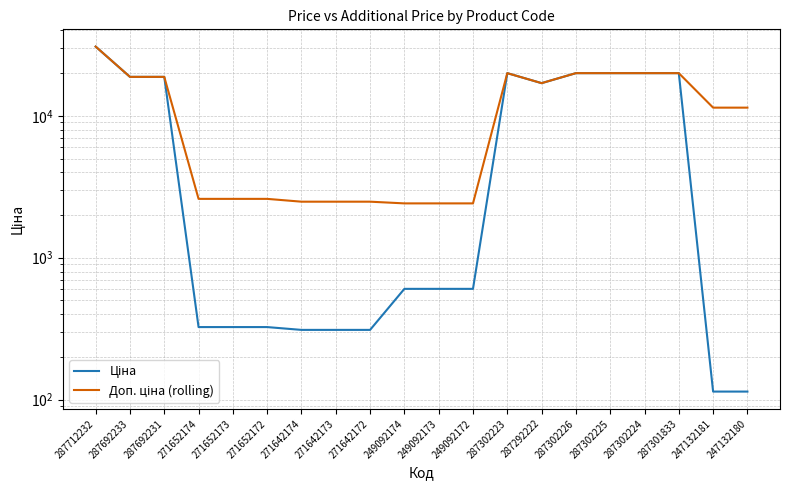

List the series in order of their overall mean, lowest first.

Ціна, Доп. ціна (rolling)